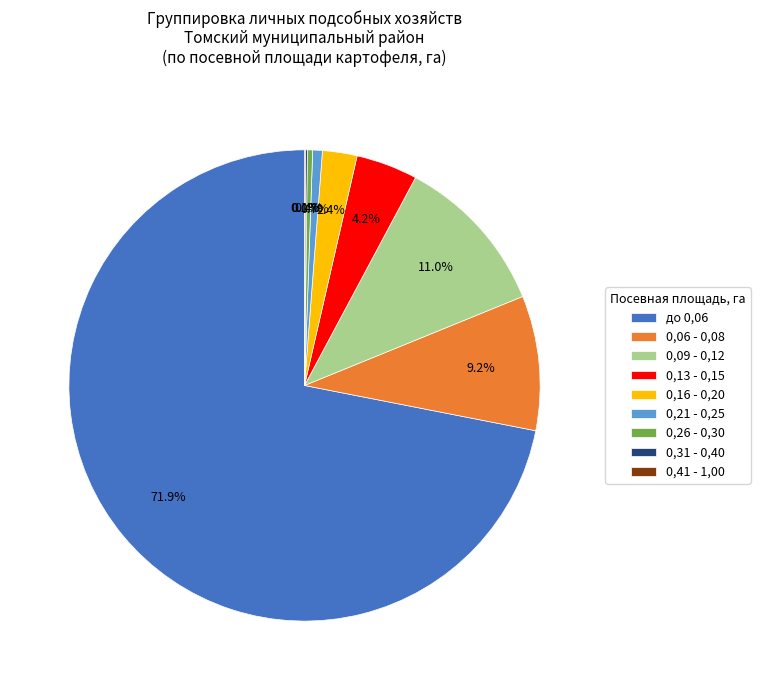

Combined, do 0,16 - 0,20 and 0,06 - 0,08 account for over 50%?

No